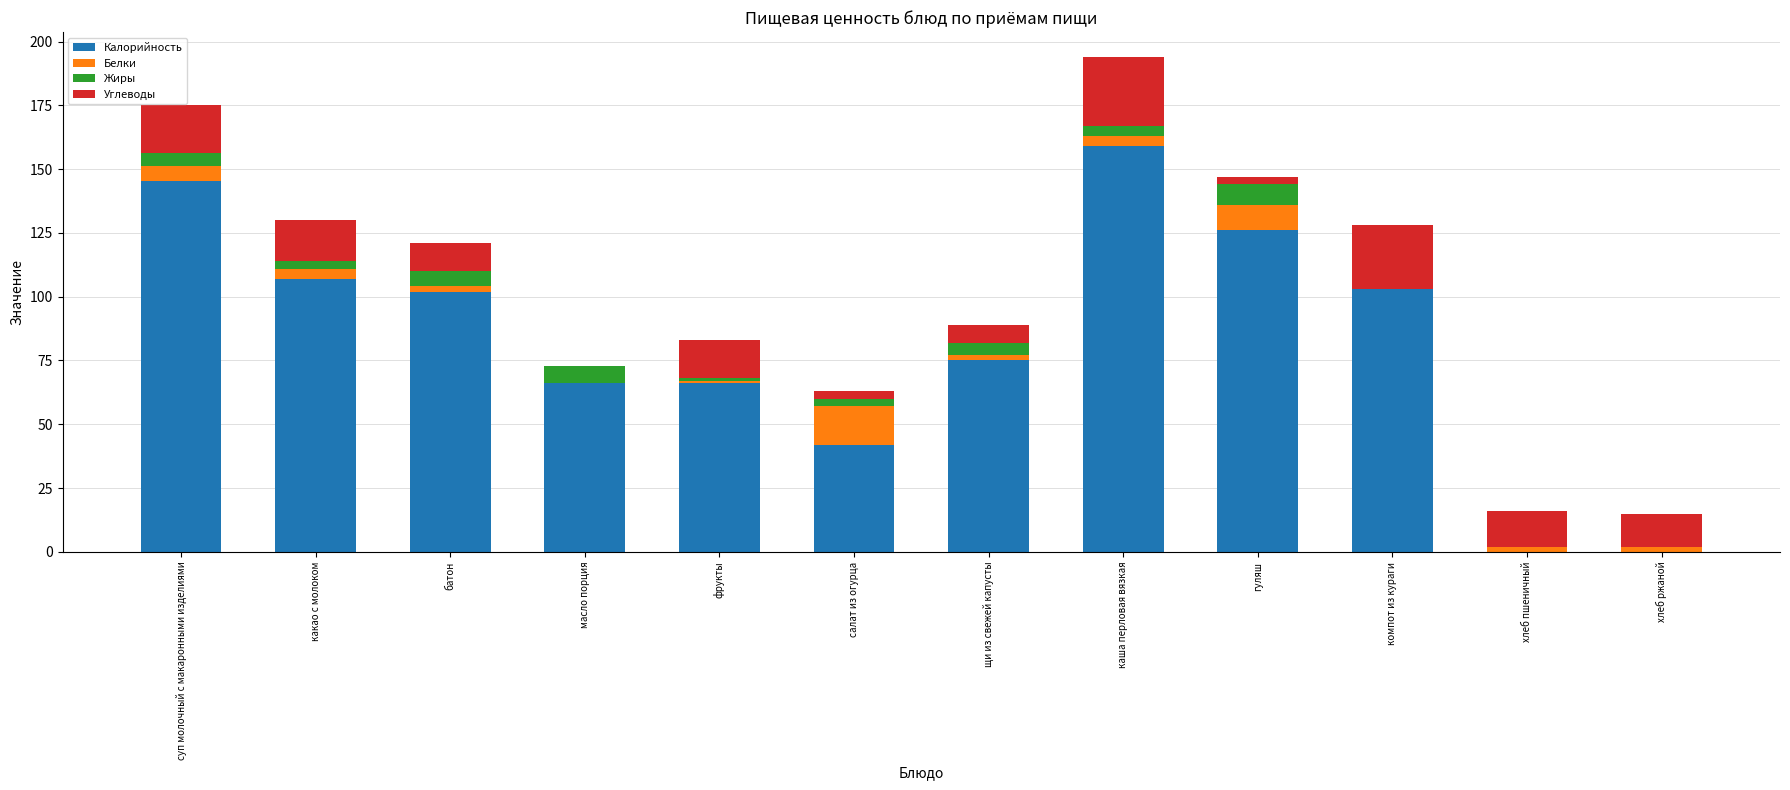

What are all the series names shown in the legend?

Калорийность, Белки, Жиры, Углеводы